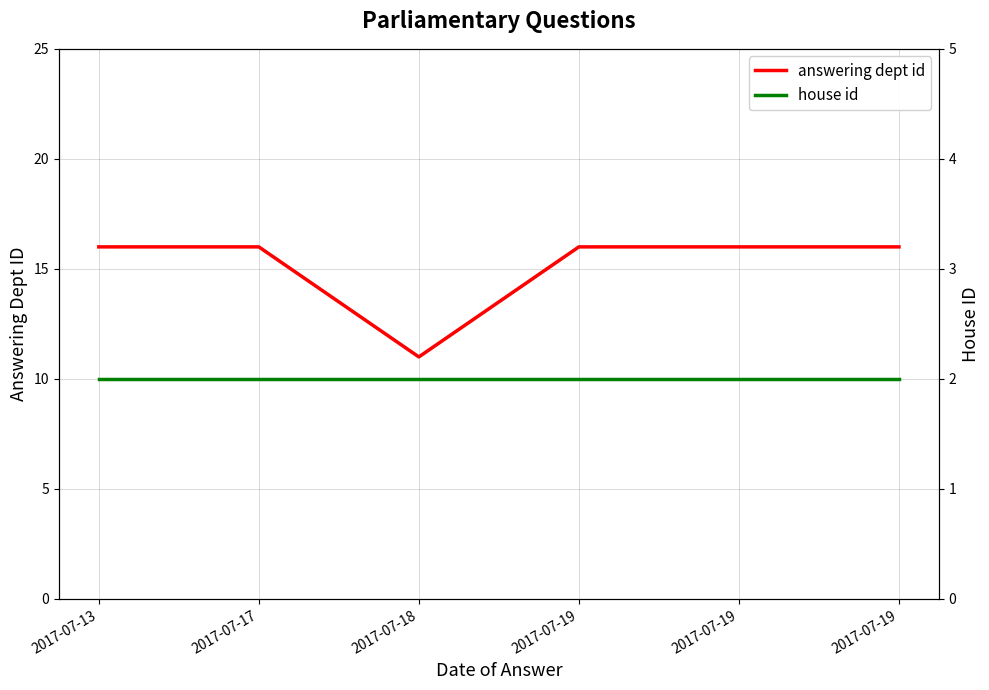

Rank the series by their average value, from lowest to highest.

house id, answering dept id